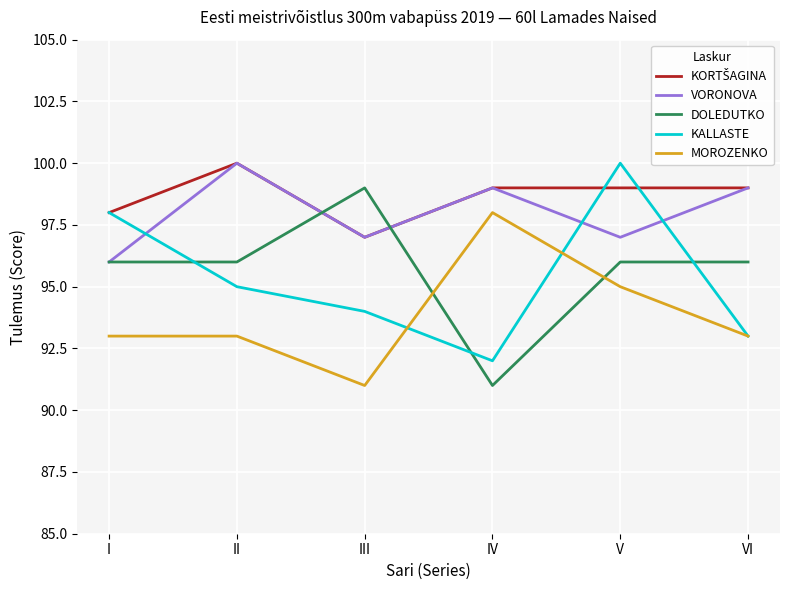

List the labels in order of KALLASTE value, largest first.

V, I, II, III, VI, IV